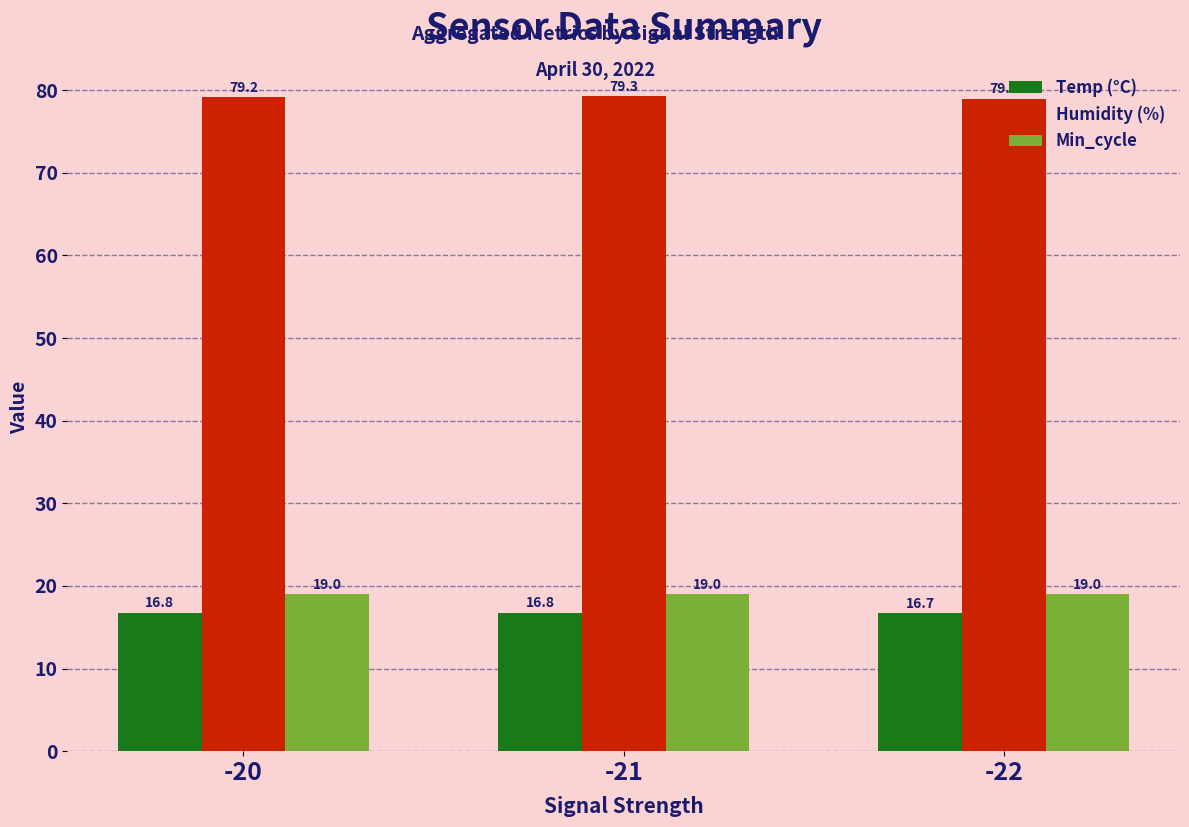

How many bars are there in total?

9